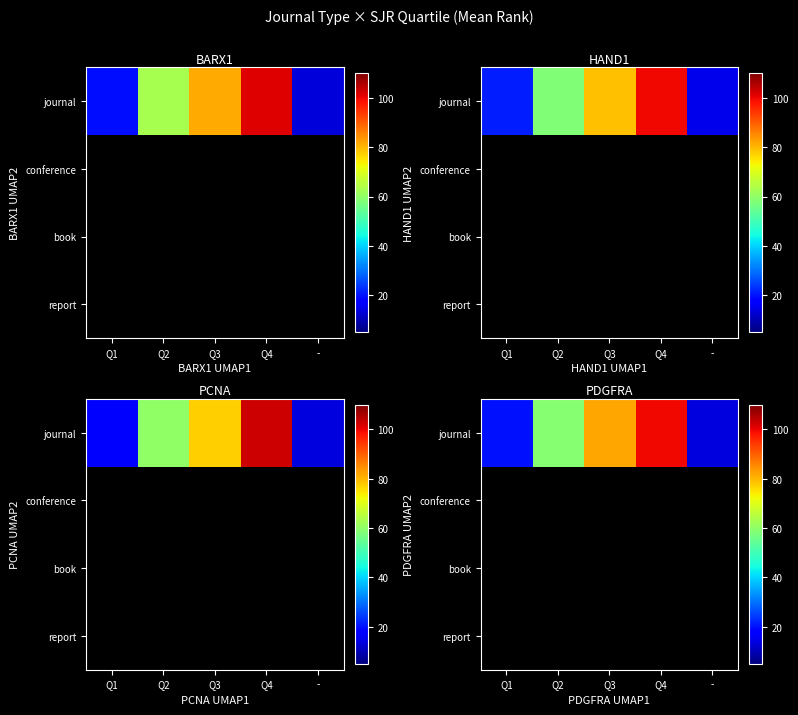

What is the greatest value displayed?

99.5